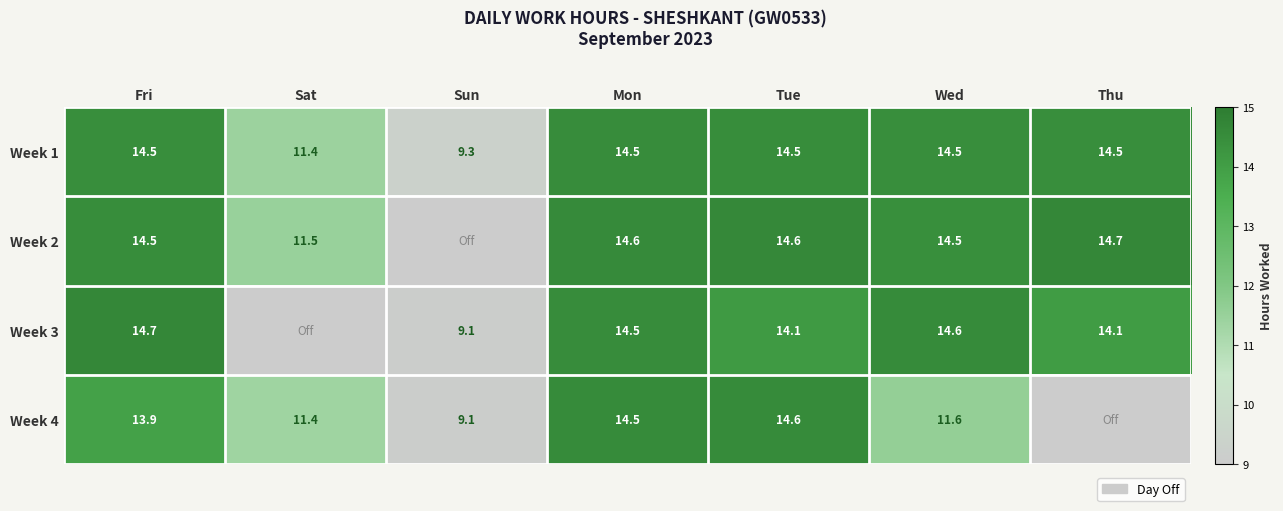

What is the sum of the Week 1 values at Fri and Sun?

23.8